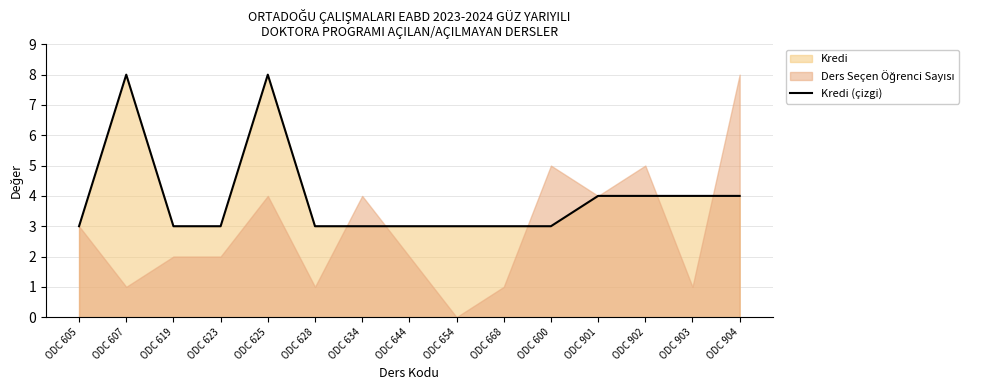

What is the average value?

4